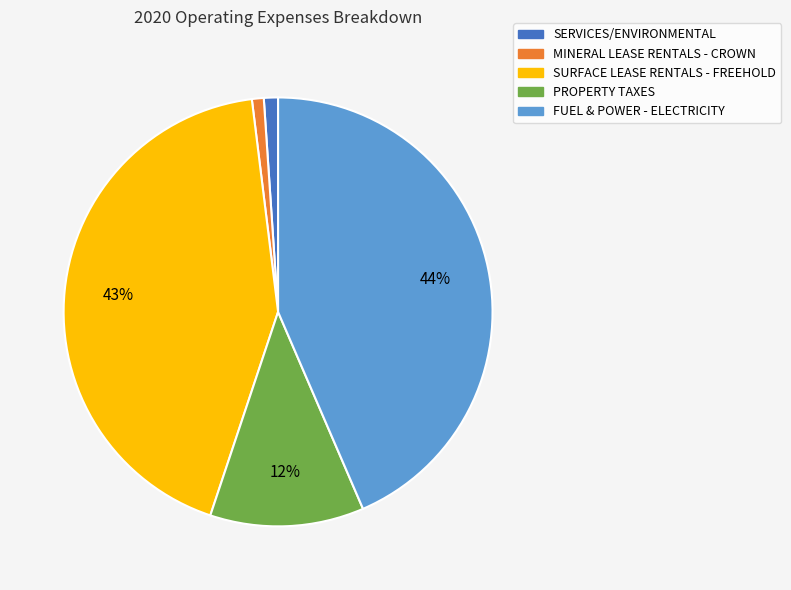

Count the number of slices in the pie.

5